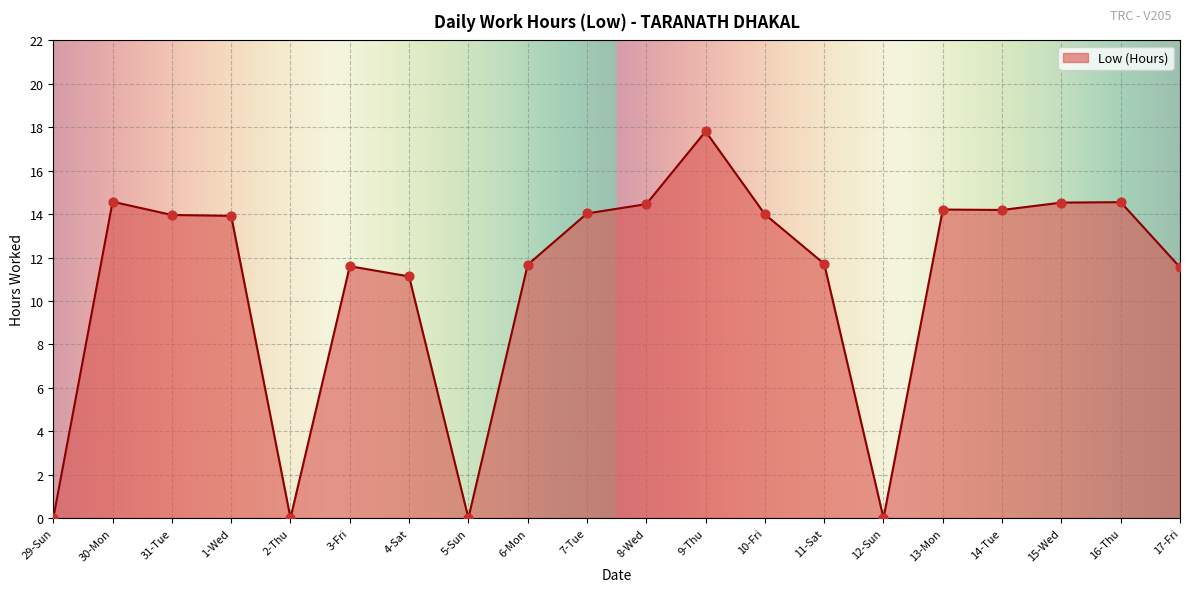

Between 4-Sat and 3-Fri, which is larger?

3-Fri